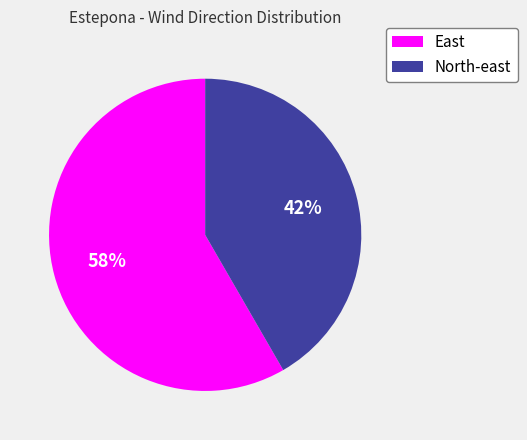

Which slice is the largest?

East